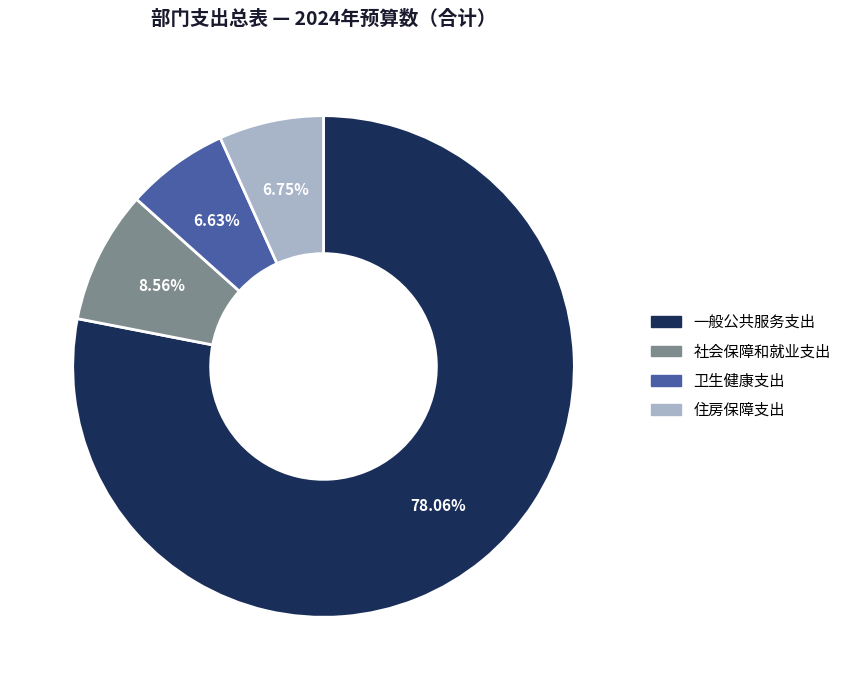

Which has a higher value, 卫生健康支出 or 一般公共服务支出?

一般公共服务支出